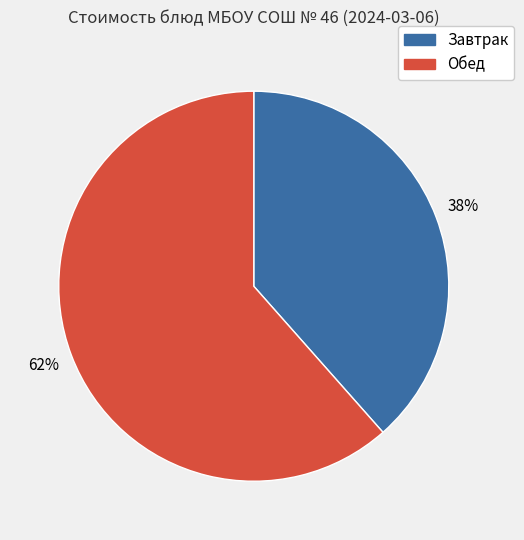

What is the ratio of the value at Обед to the value at Завтрак?

1.6